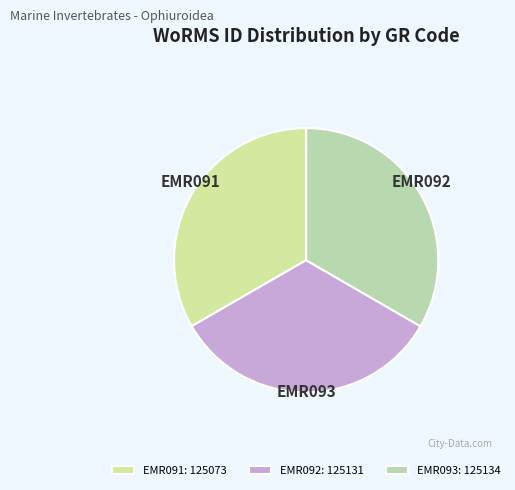

To the nearest percent, what percentage of the pie is EMR091?

33%